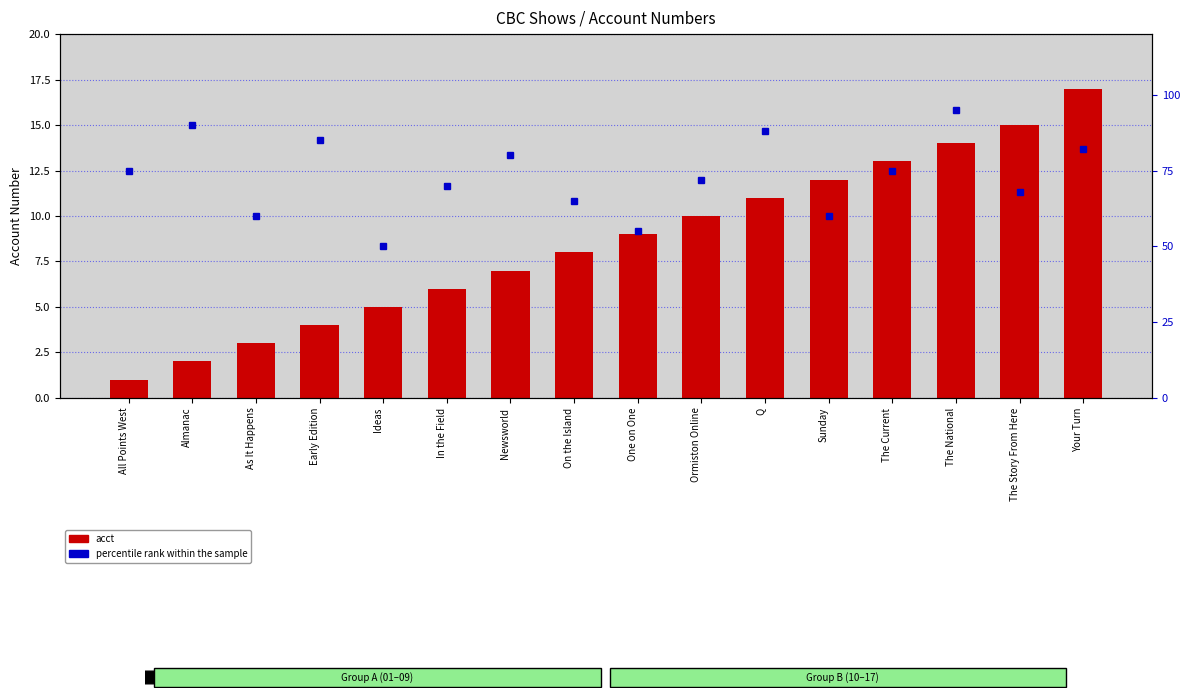

At how many categories does at least one series exceed 88?

2